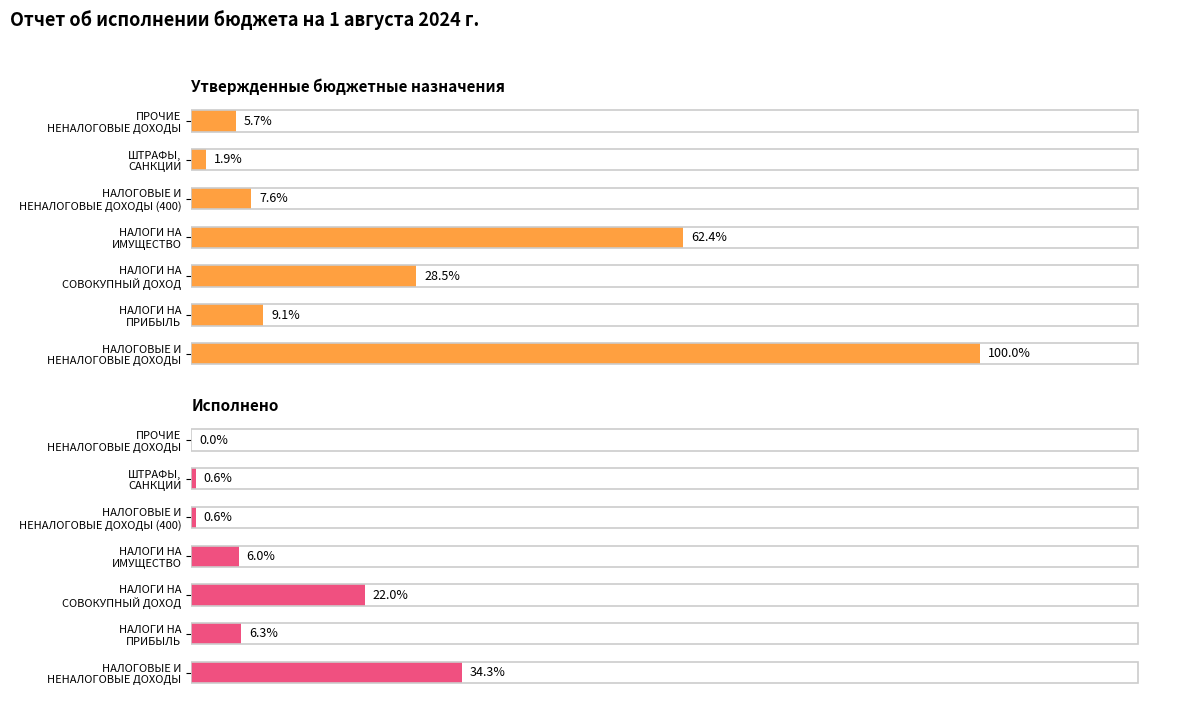

The value of Утвержденные бюджетные назначения at НАЛОГИ НА ИМУЩЕСТВО is 516090.9. True or false?

False